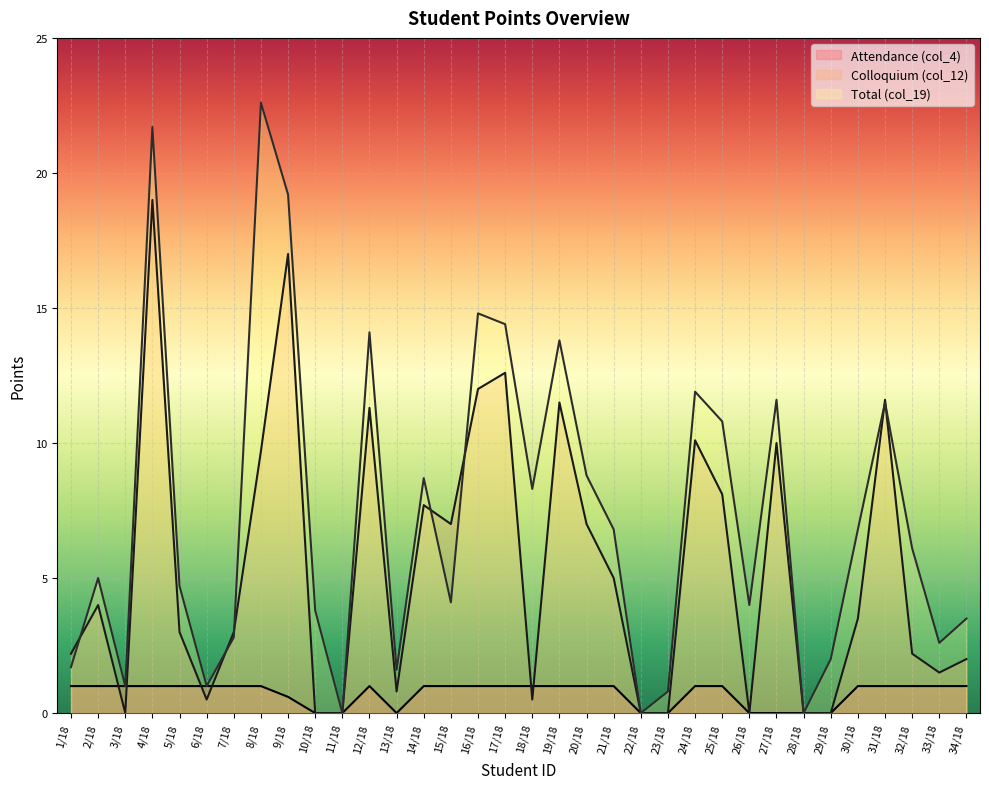

True or false: Attendance (col_4) has a value of 0.0 at 29/18.

True